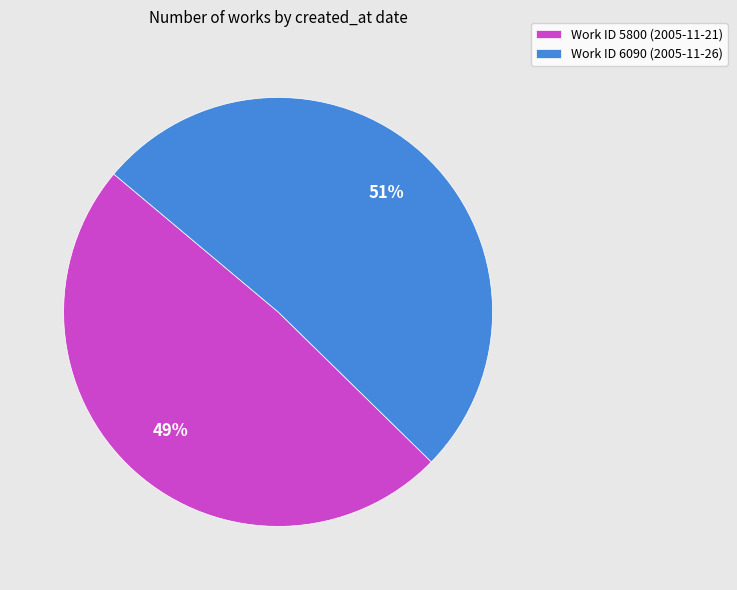

Is it true that Work ID 6090 (2005-11-26) is 51% of the pie?

True